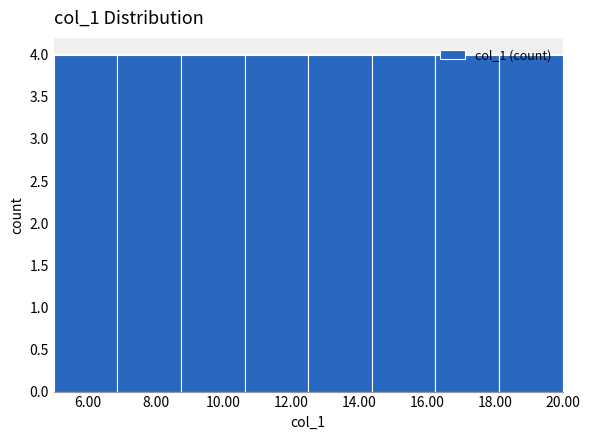

What is the height of the bar covering 5.0 to 6.8 on the x-axis? Neither the bar edges nor the heights are printed on the chart, so give them approximately, as read against the axes.

4